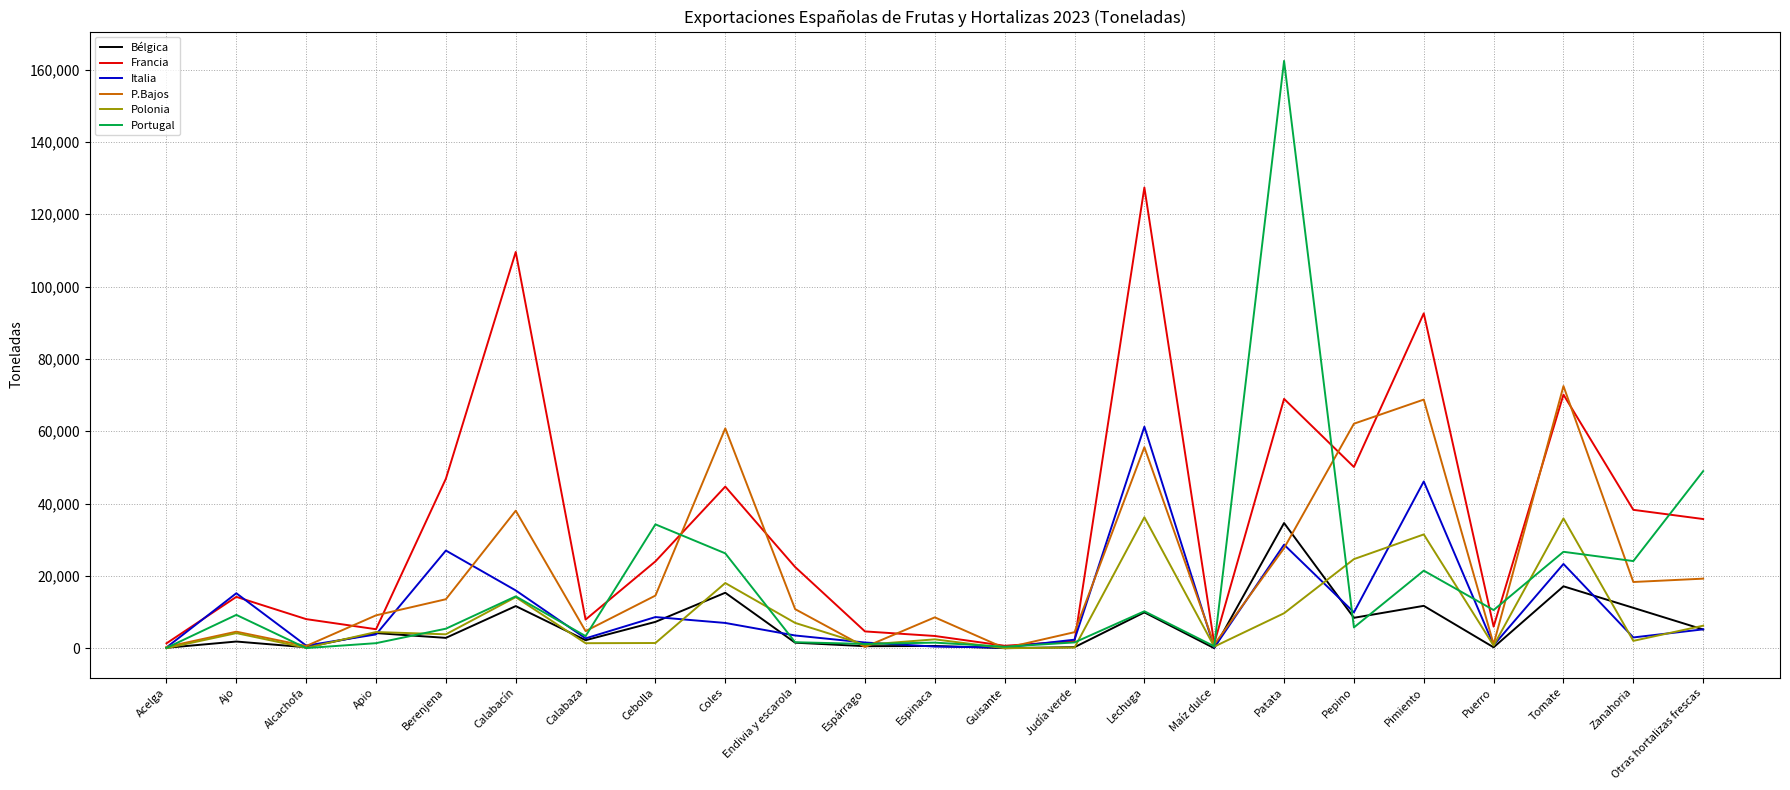

Between Ajo and Pepino, which series saw the biggest shift?

P.Bajos